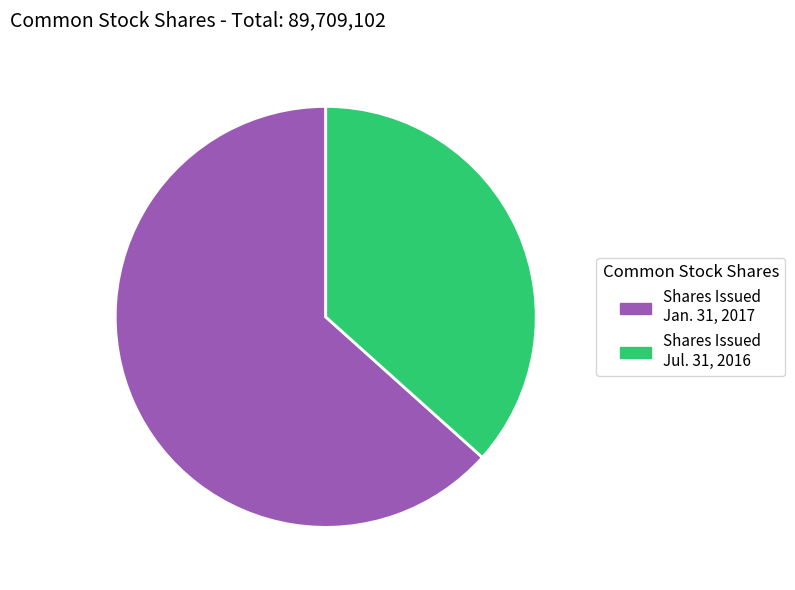

Do Shares Issued Jan. 31, 2017 and Shares Issued Jul. 31, 2016 together represent more than half of the pie?

Yes